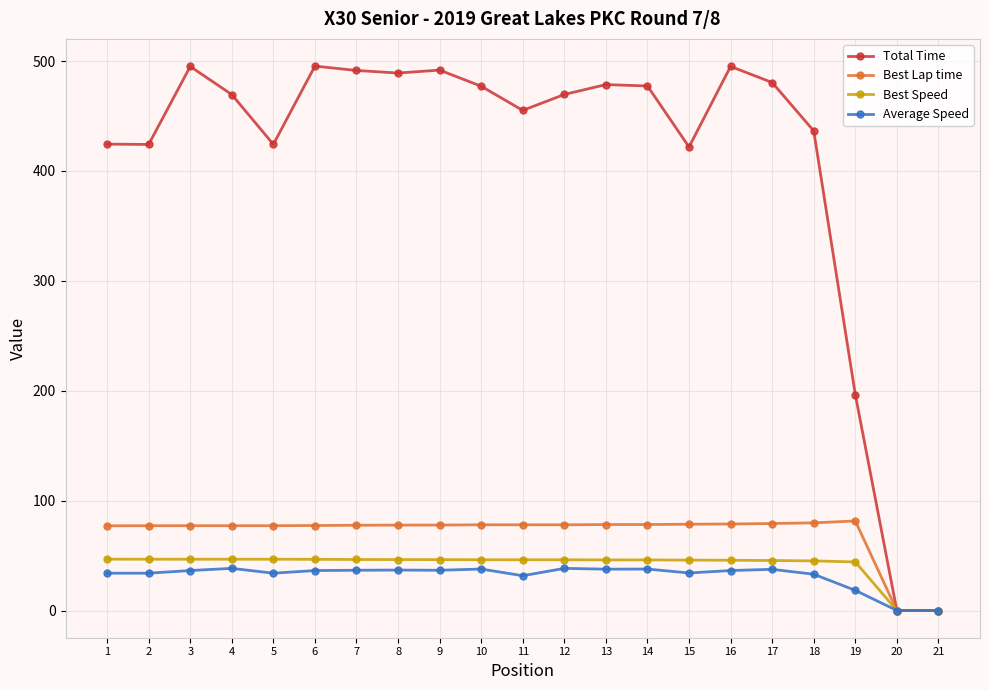

Where does the Best Speed series first go above 46?

1